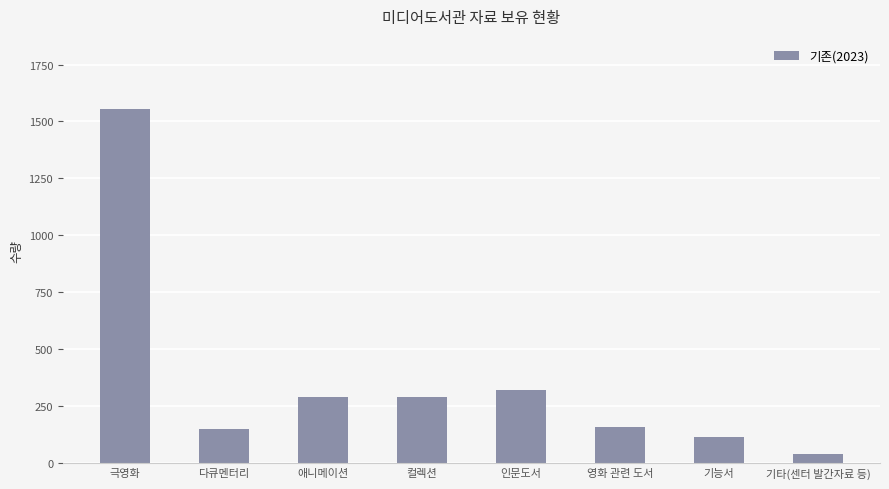

What is the value of the 2nd bar from the left?

150